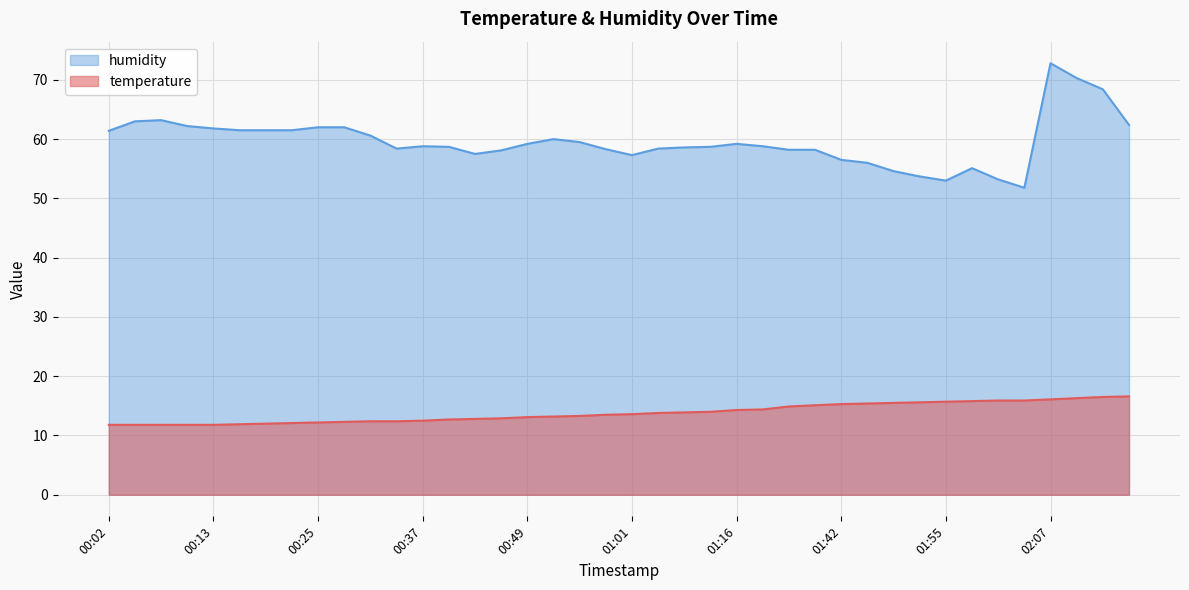

Which series has the widest spread of values?

humidity